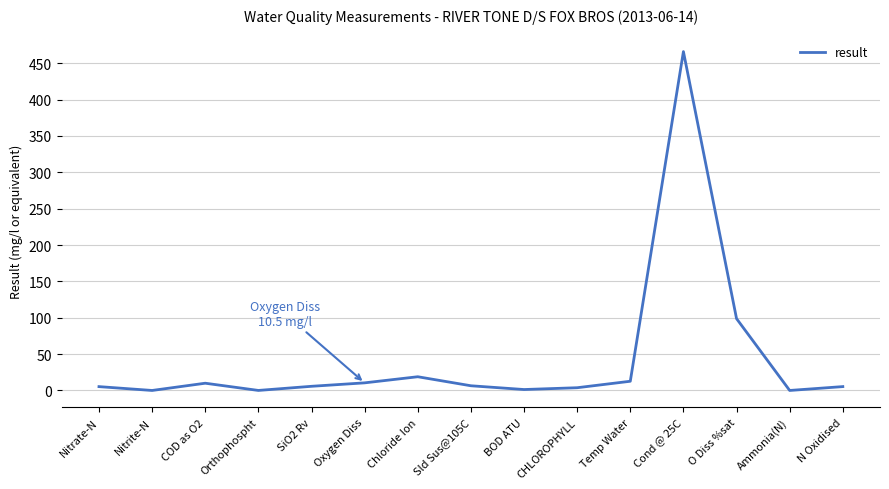

What is the difference between the maximum and minimum values?

466.0